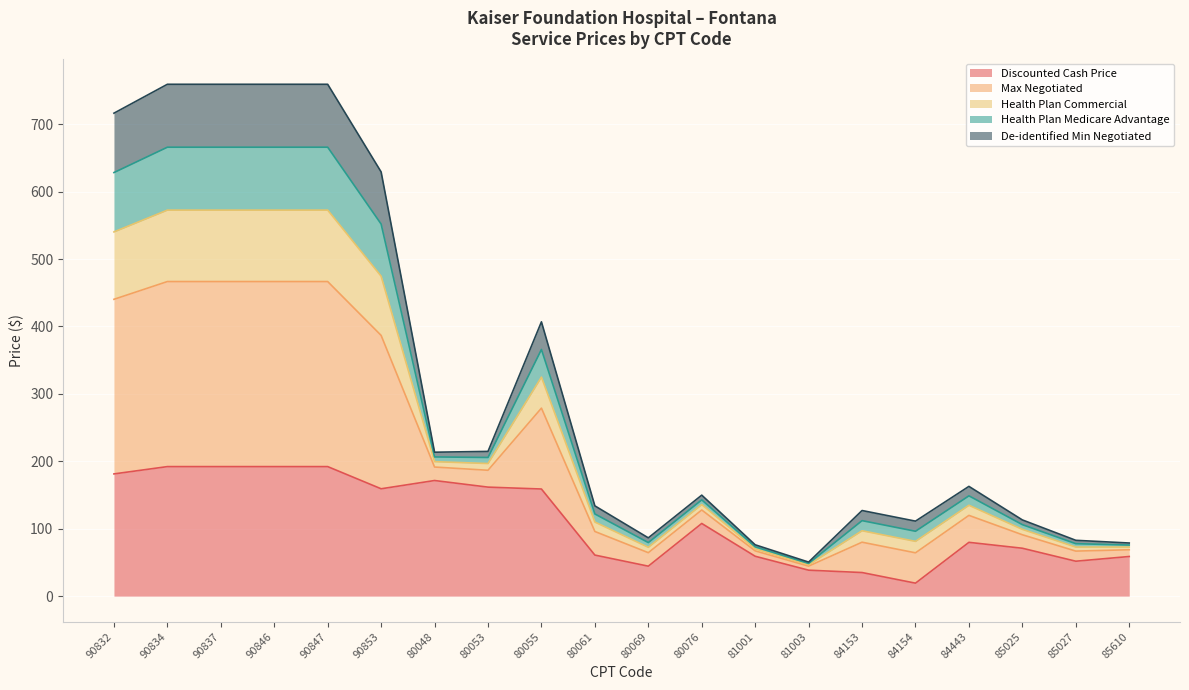

Which category has the highest value across all series?

90834